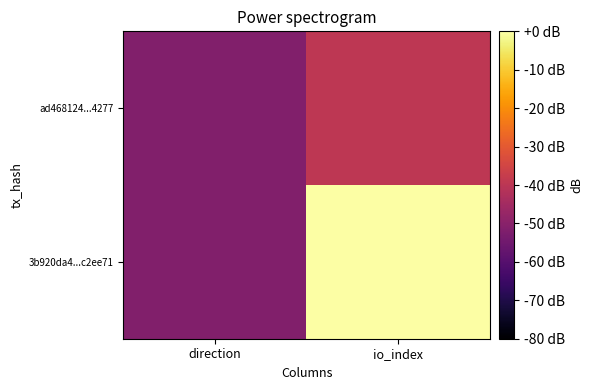

Reading left to right, extract all data points from this chart.

3b920da4...c2ee71: direction=-51.5	io_index=0.0
ad468124...4277: direction=-51.5	io_index=-39.5